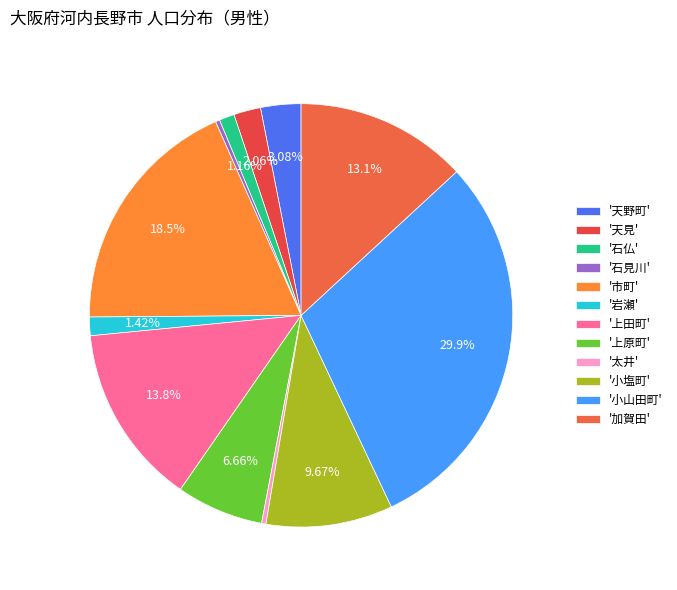

To the nearest percent, what is the difference between the largest and smallest slice percentages?

30%